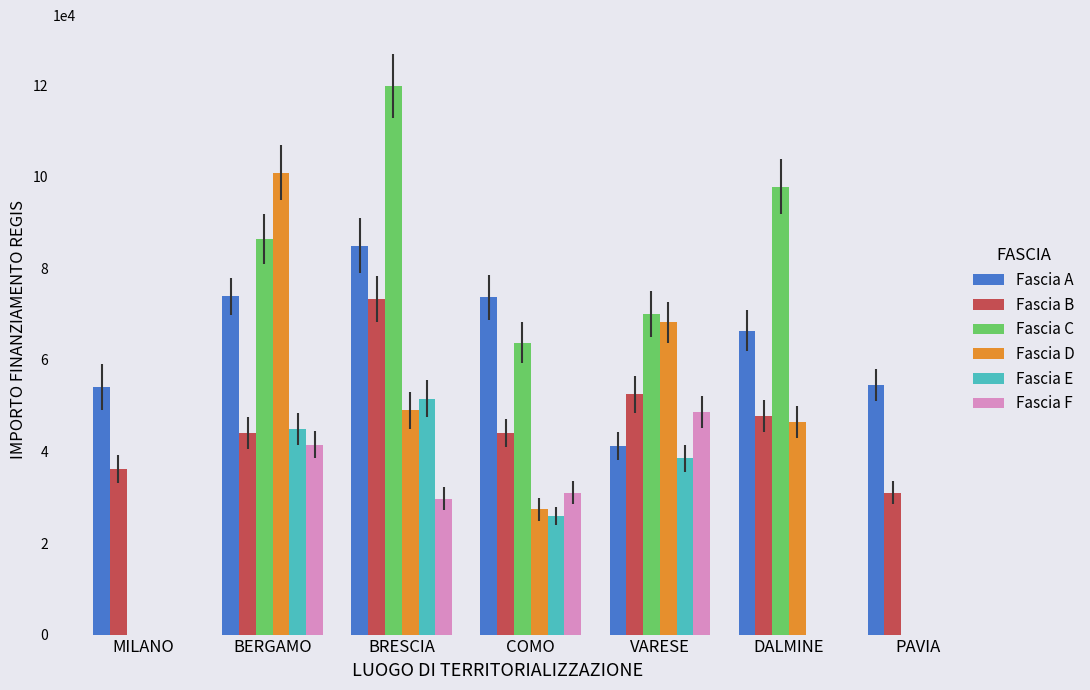

Is the value of Fascia B at DALMINE greater than the value of Fascia C at DALMINE?

No